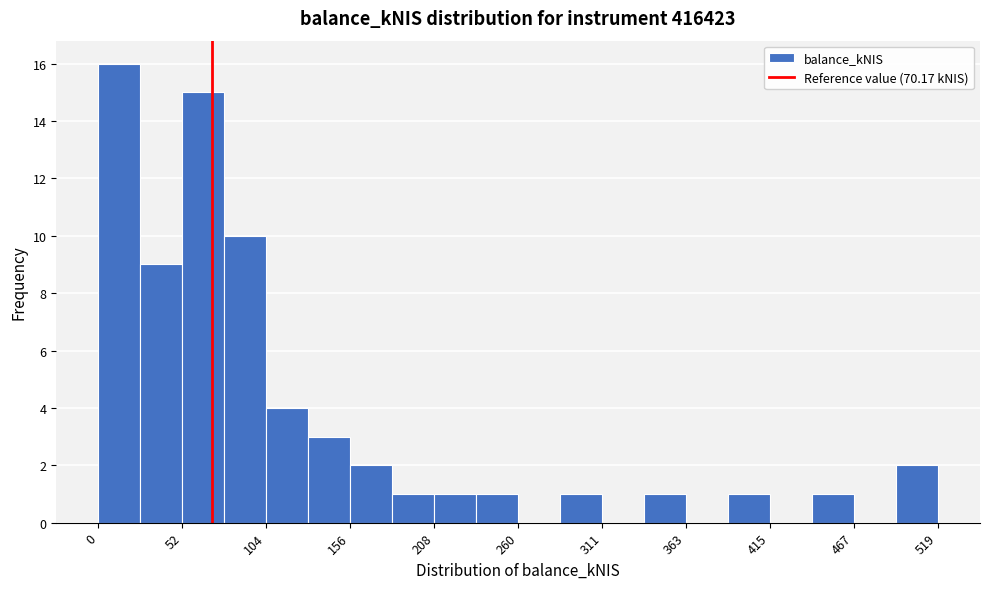

Read against the x-axis, roughly where is the centre of the tallest bar?

10